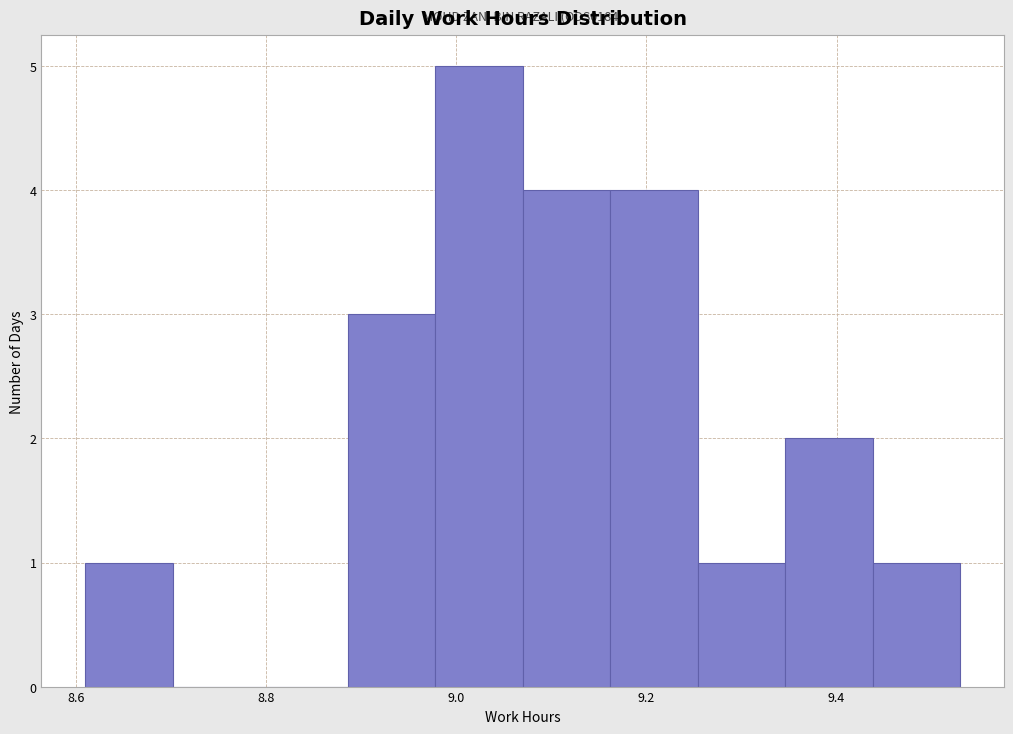

Over which range of the x-axis is the bar tallest?

8.978 to 9.070